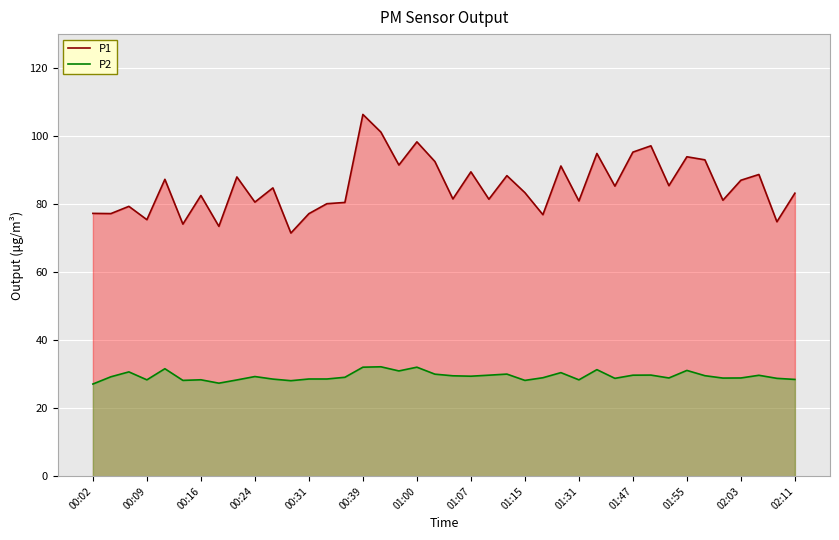

What is the smallest value displayed?

27.1